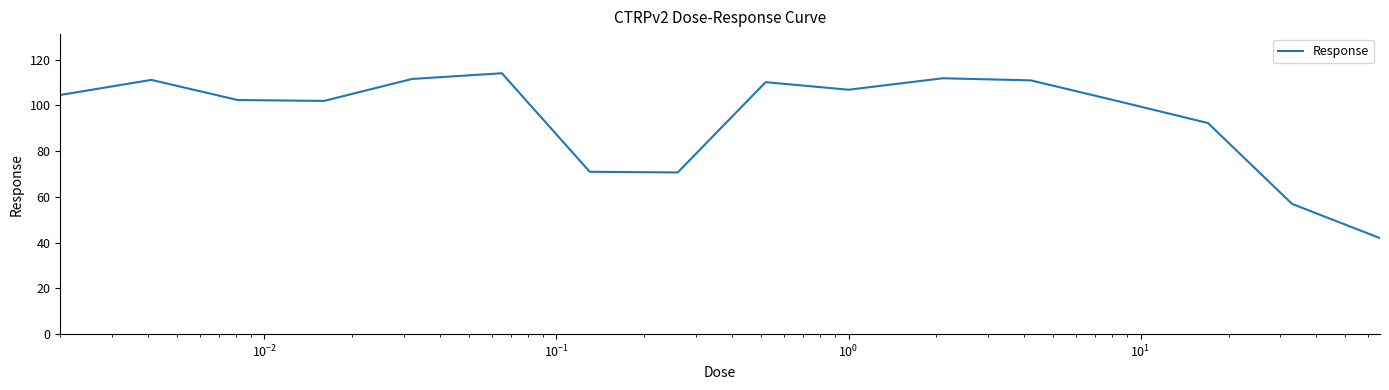

What is the greatest value displayed?

114.0